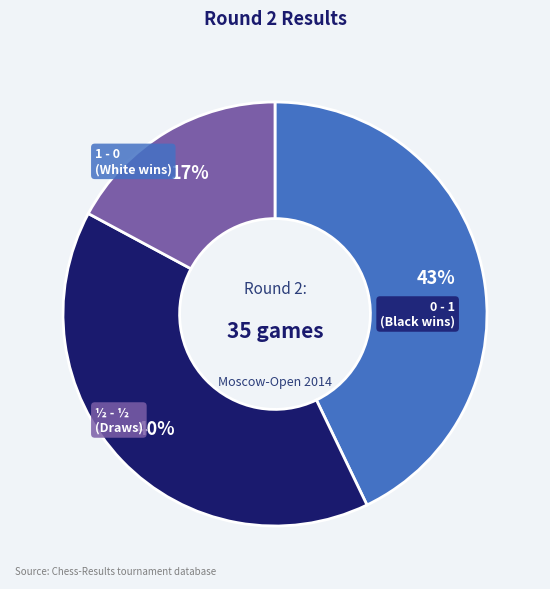

Is there any slice that represents more than half of the pie?

No